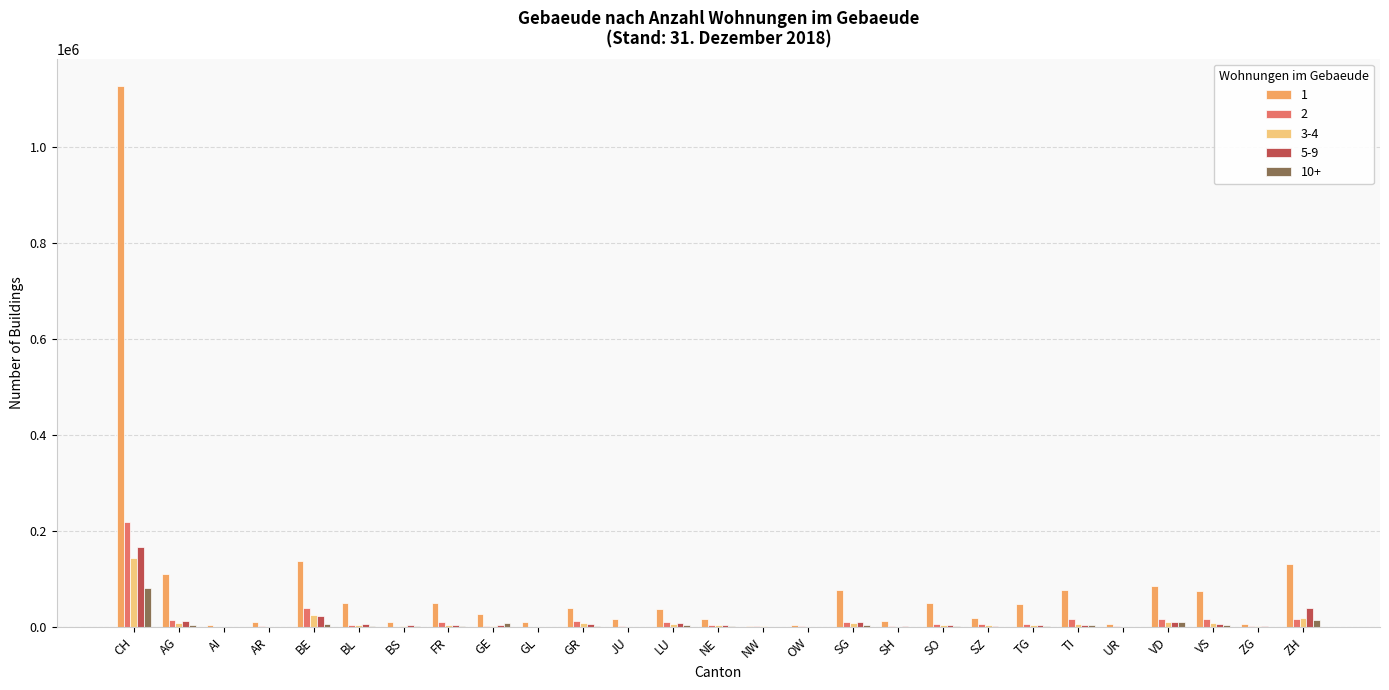

At which category is the sum across all series the highest?

CH